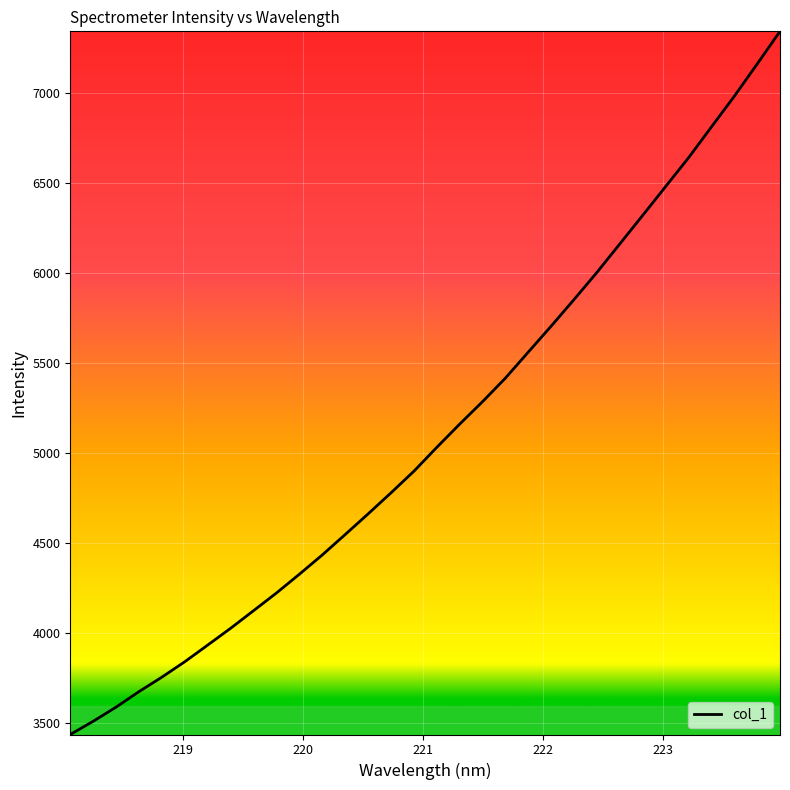

What is the minimum value shown in the chart?

3435.1